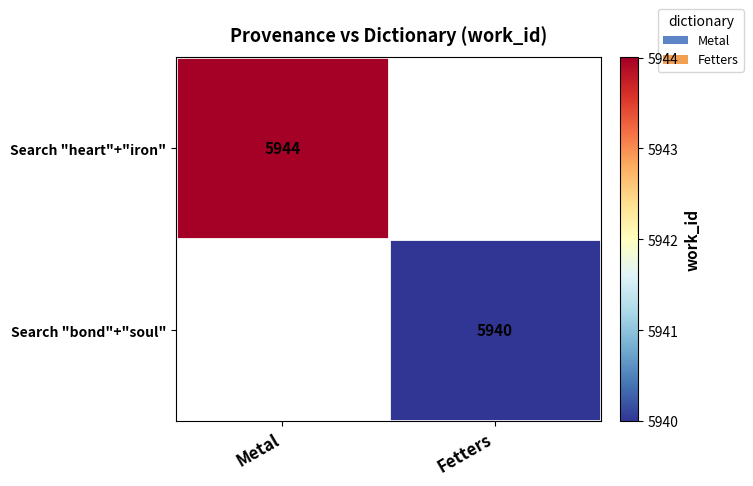

The Search "bond"+"soul" series shows 2720 at Fetters. True or false?

False